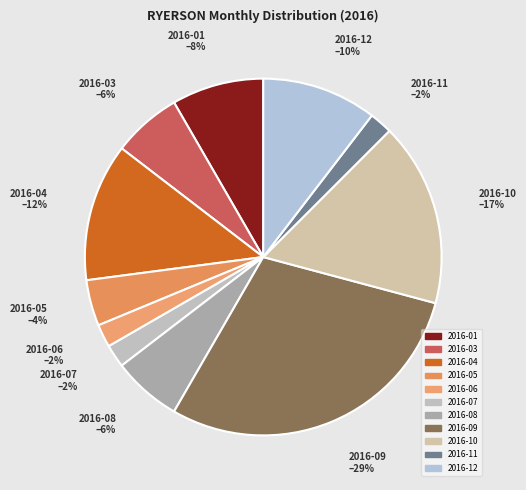

How many segments does this pie chart have?

11